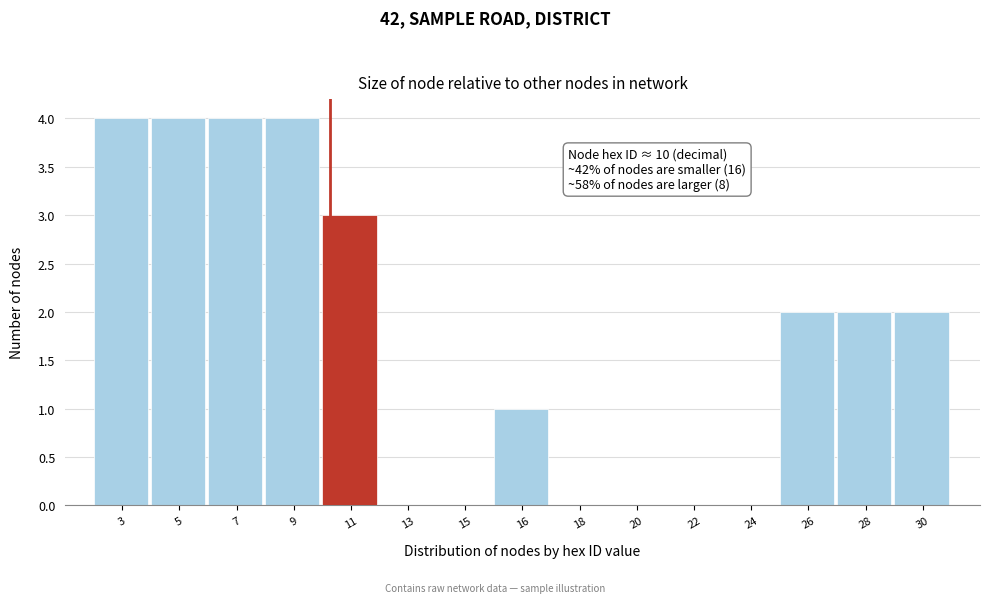

Reading left to right, extract all data points from this chart.

3=4	5=4	7=4	9=4	11=3	13=0	15=0	16=1	18=0	20=0	22=0	24=0	26=2	28=2	30=2